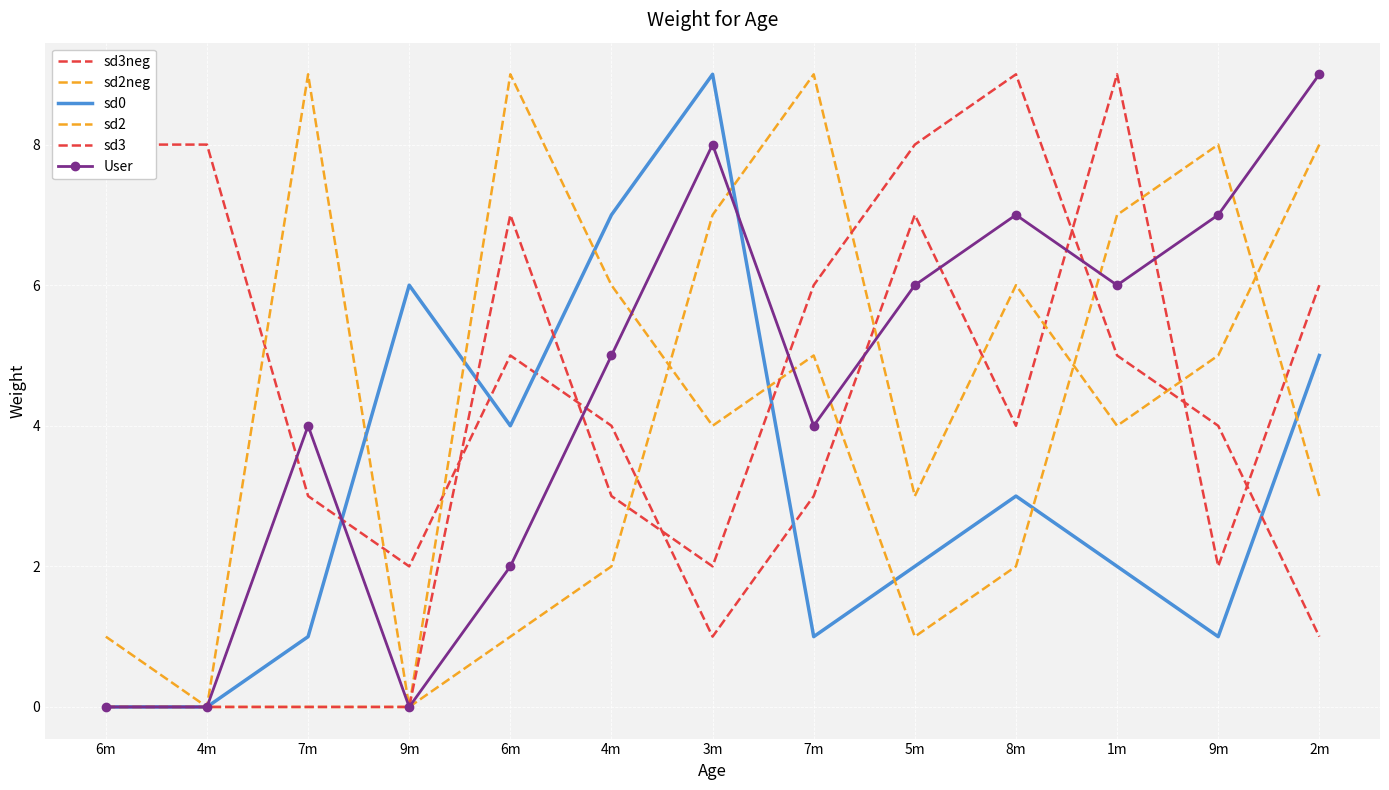

List the series in order of their peak value, lowest first.

sd3neg, sd2neg, sd0, sd2, sd3, User